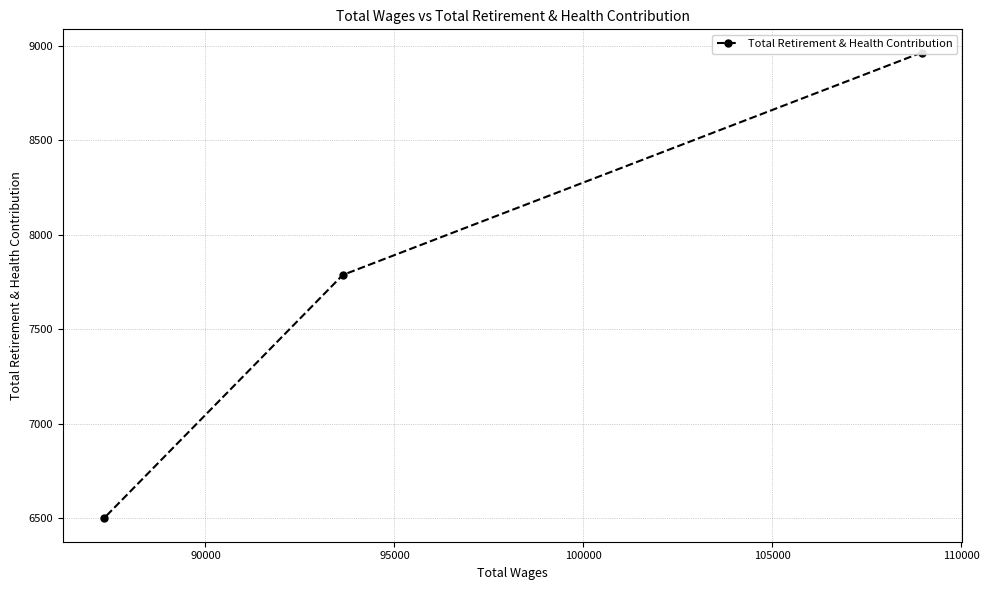

What is the smallest value displayed?

6498